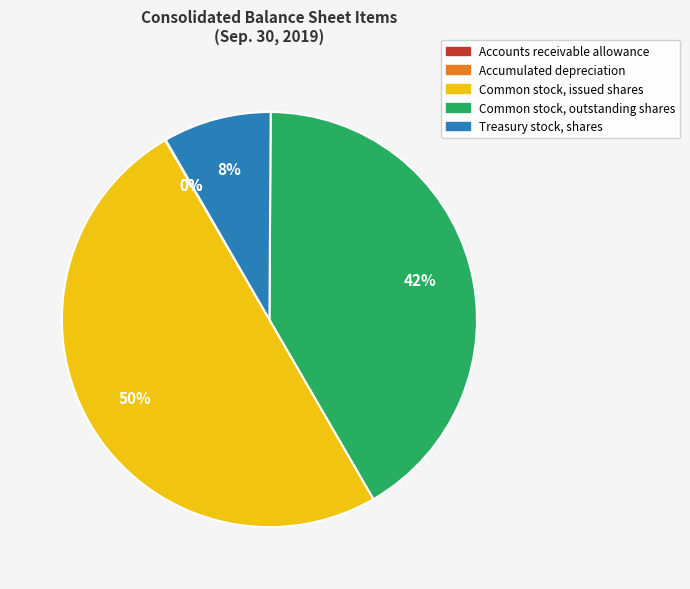

Approximately how many times larger is the value at Common stock, issued shares compared to Common stock, outstanding shares?

1.2